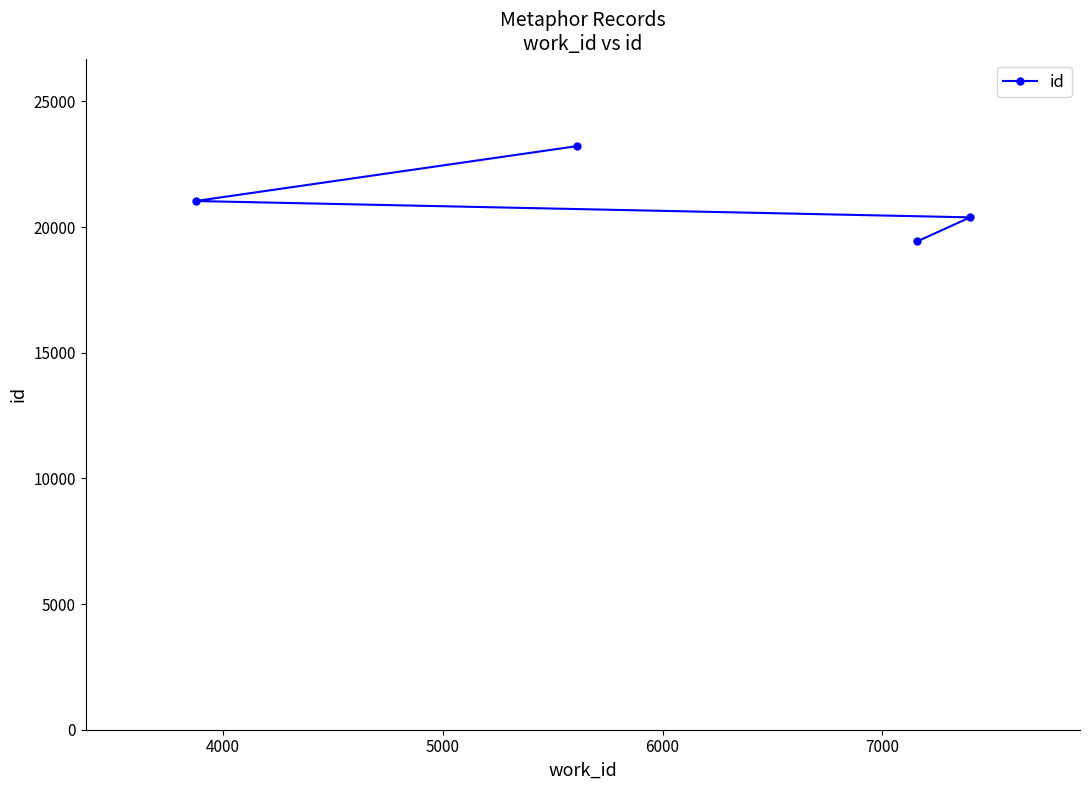

What is the maximum value shown in the chart?

23223